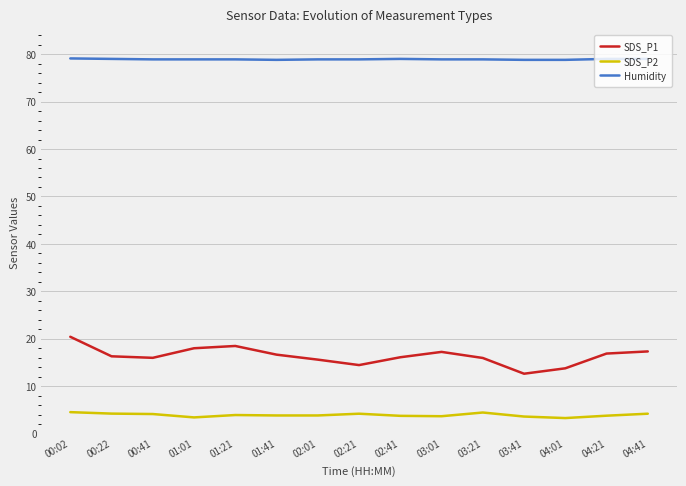

List the series in order of their peak value, lowest first.

SDS_P2, SDS_P1, Humidity